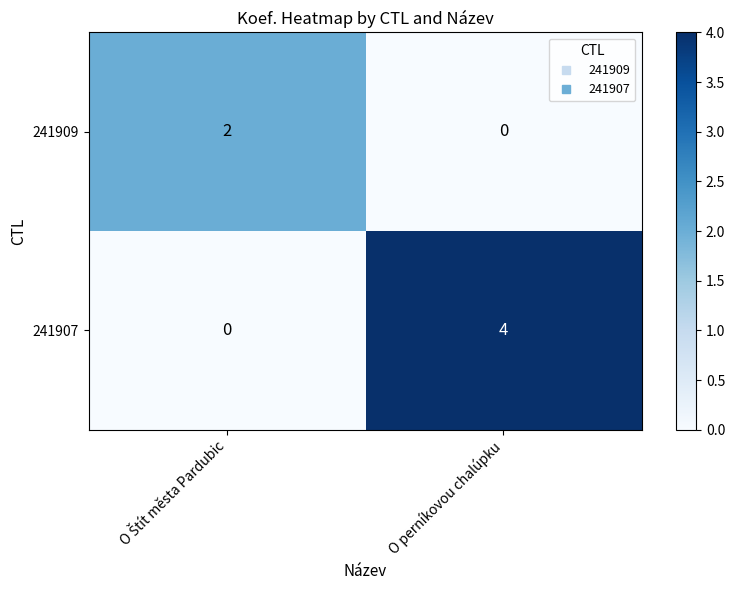

At which category is the sum across all series the highest?

O perníkovou chalúpku